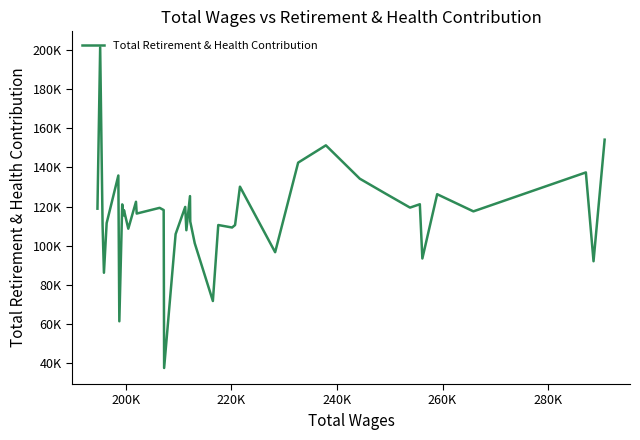

Is this an area chart (filled region under the line)?

No